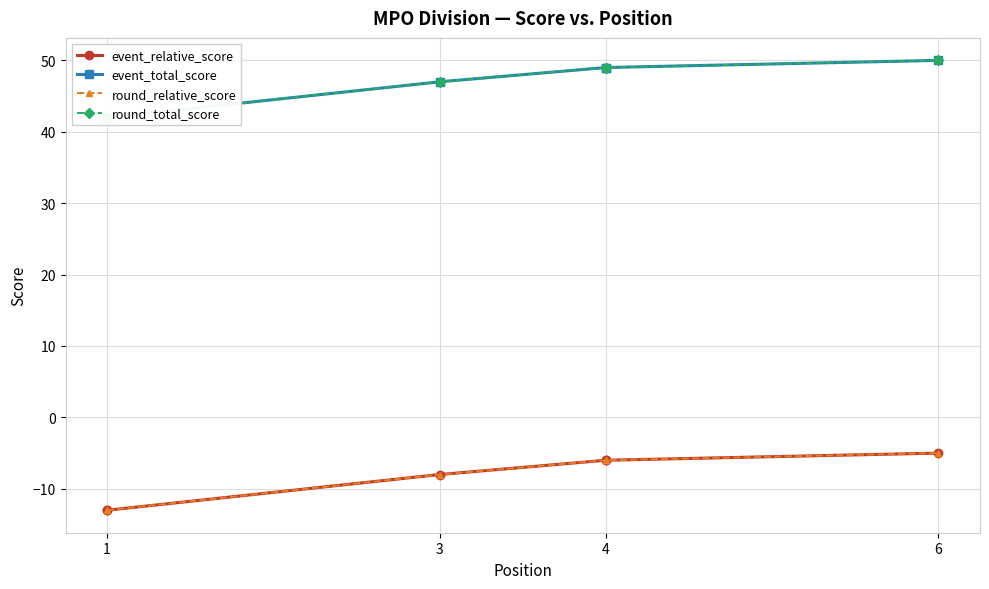

What is the smallest value displayed?

-13